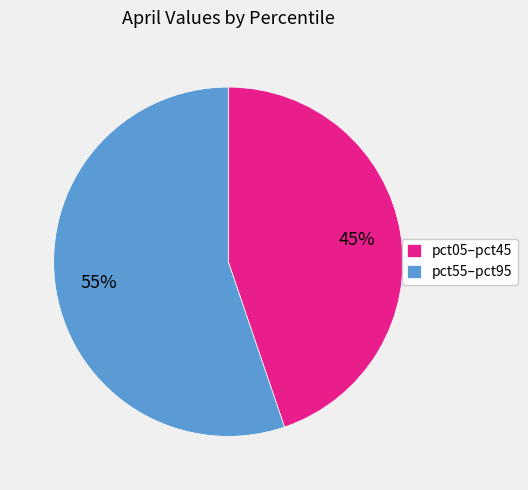

Is the sum of pct05–pct45 and pct55–pct95 greater than half?

Yes